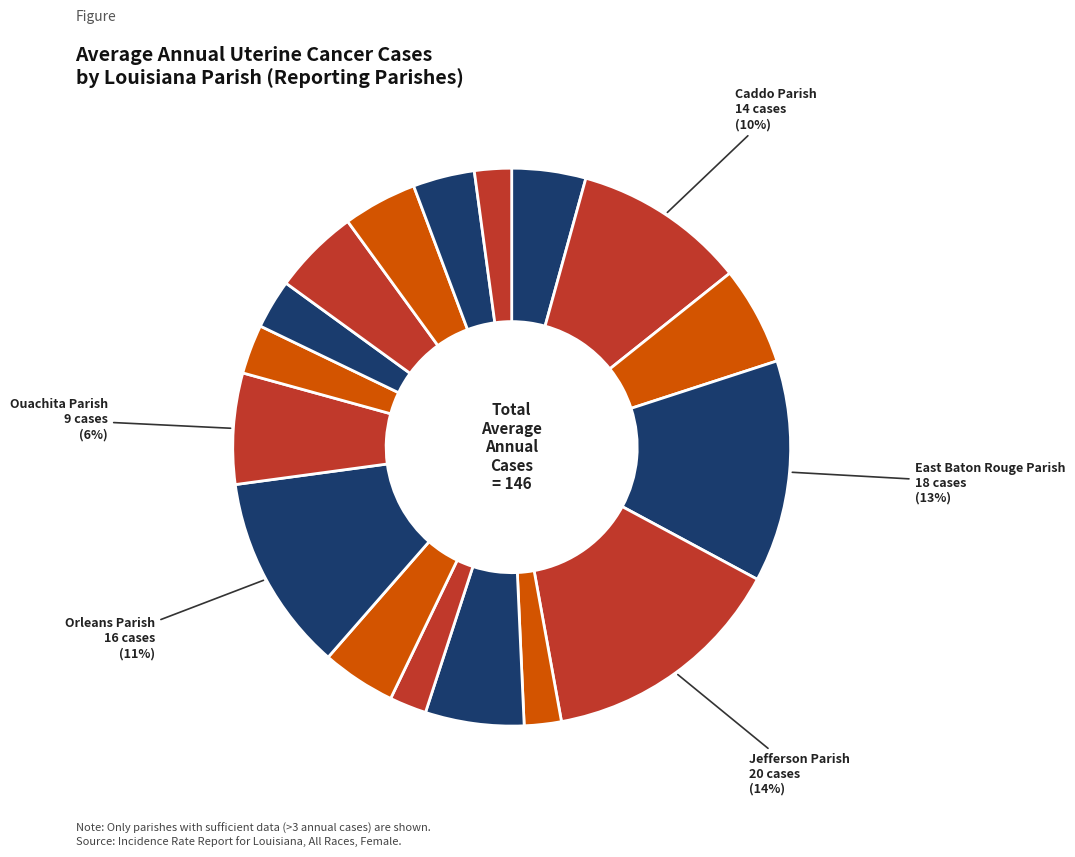

Count the number of slices in the pie.

17